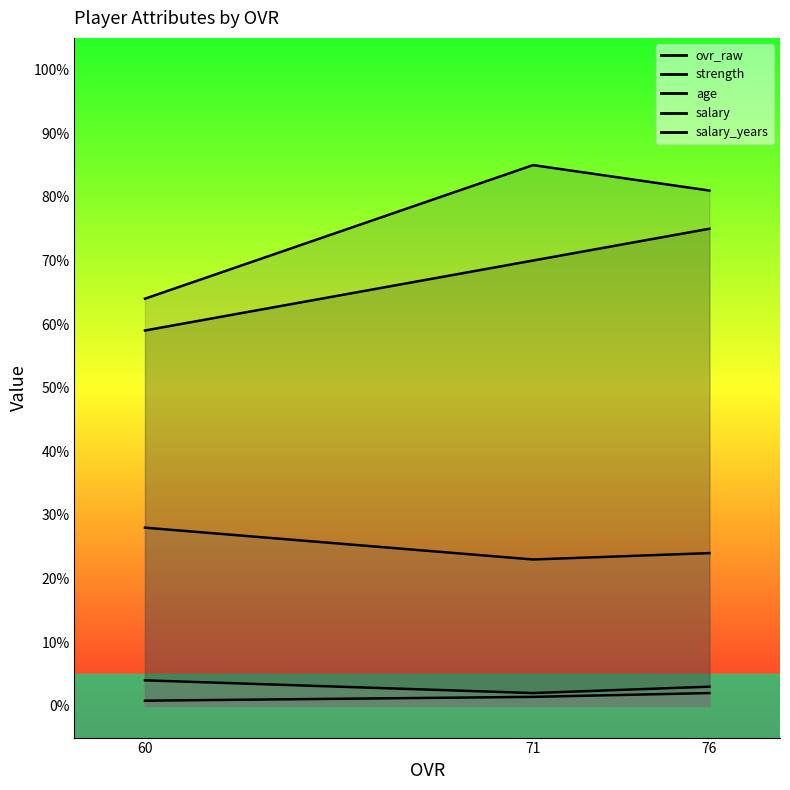

The value of ovr_raw at 60 is 76.7. True or false?

False